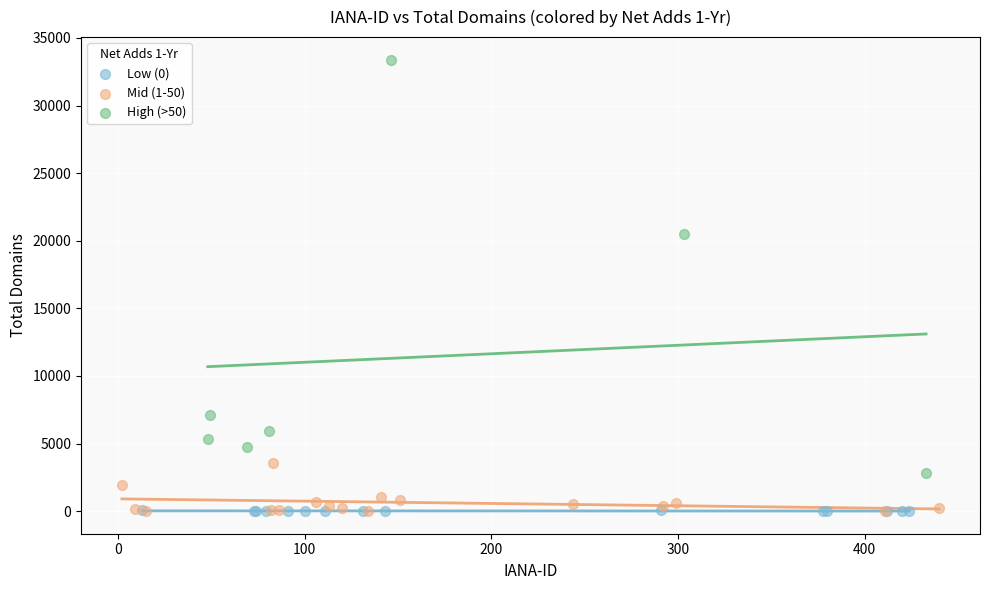

Which series has the largest Y range (max minus min)?

High (>50)